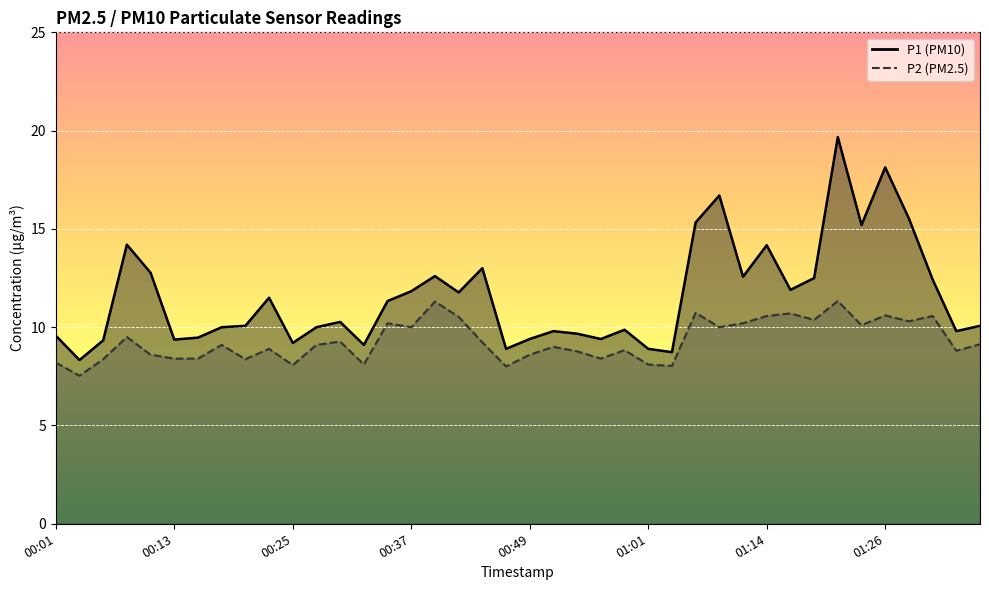

Where does the P2 series first go above 9?

00:08